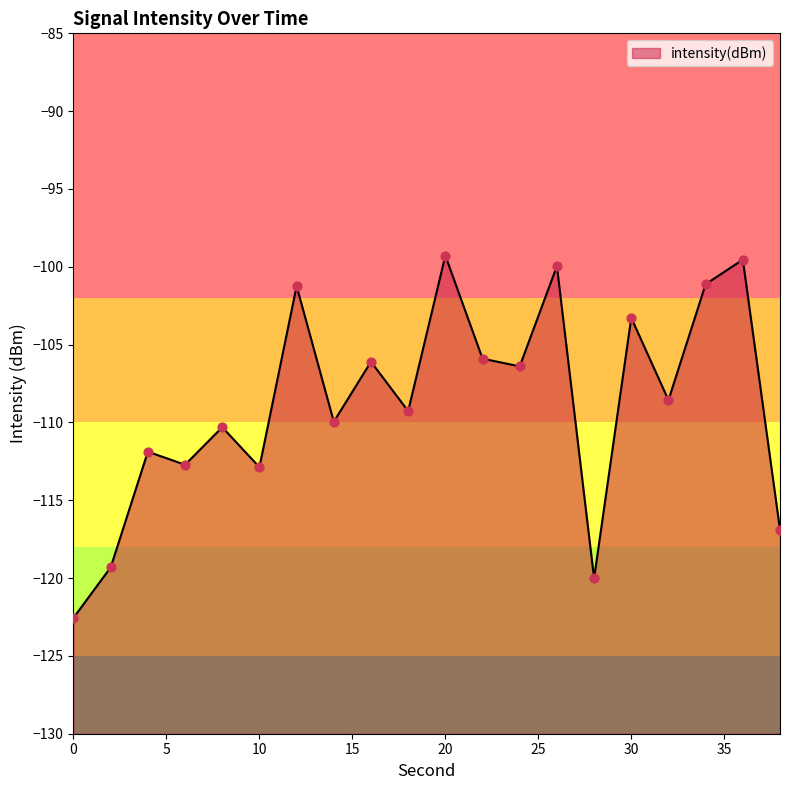

Which has a higher value, 8 or 38?

8